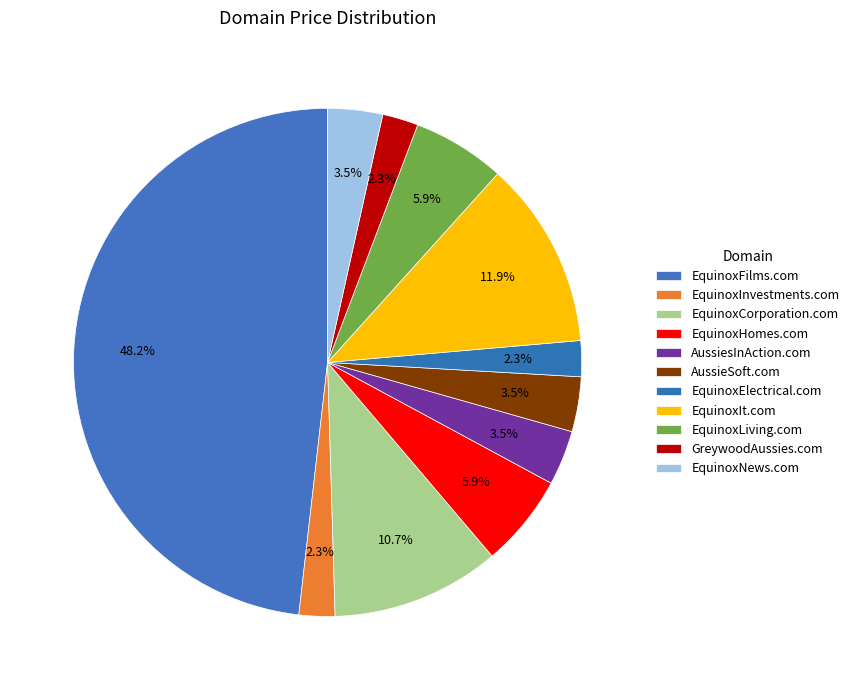

The AussieSoft.com slice represents 3% of the pie. True or false?

True